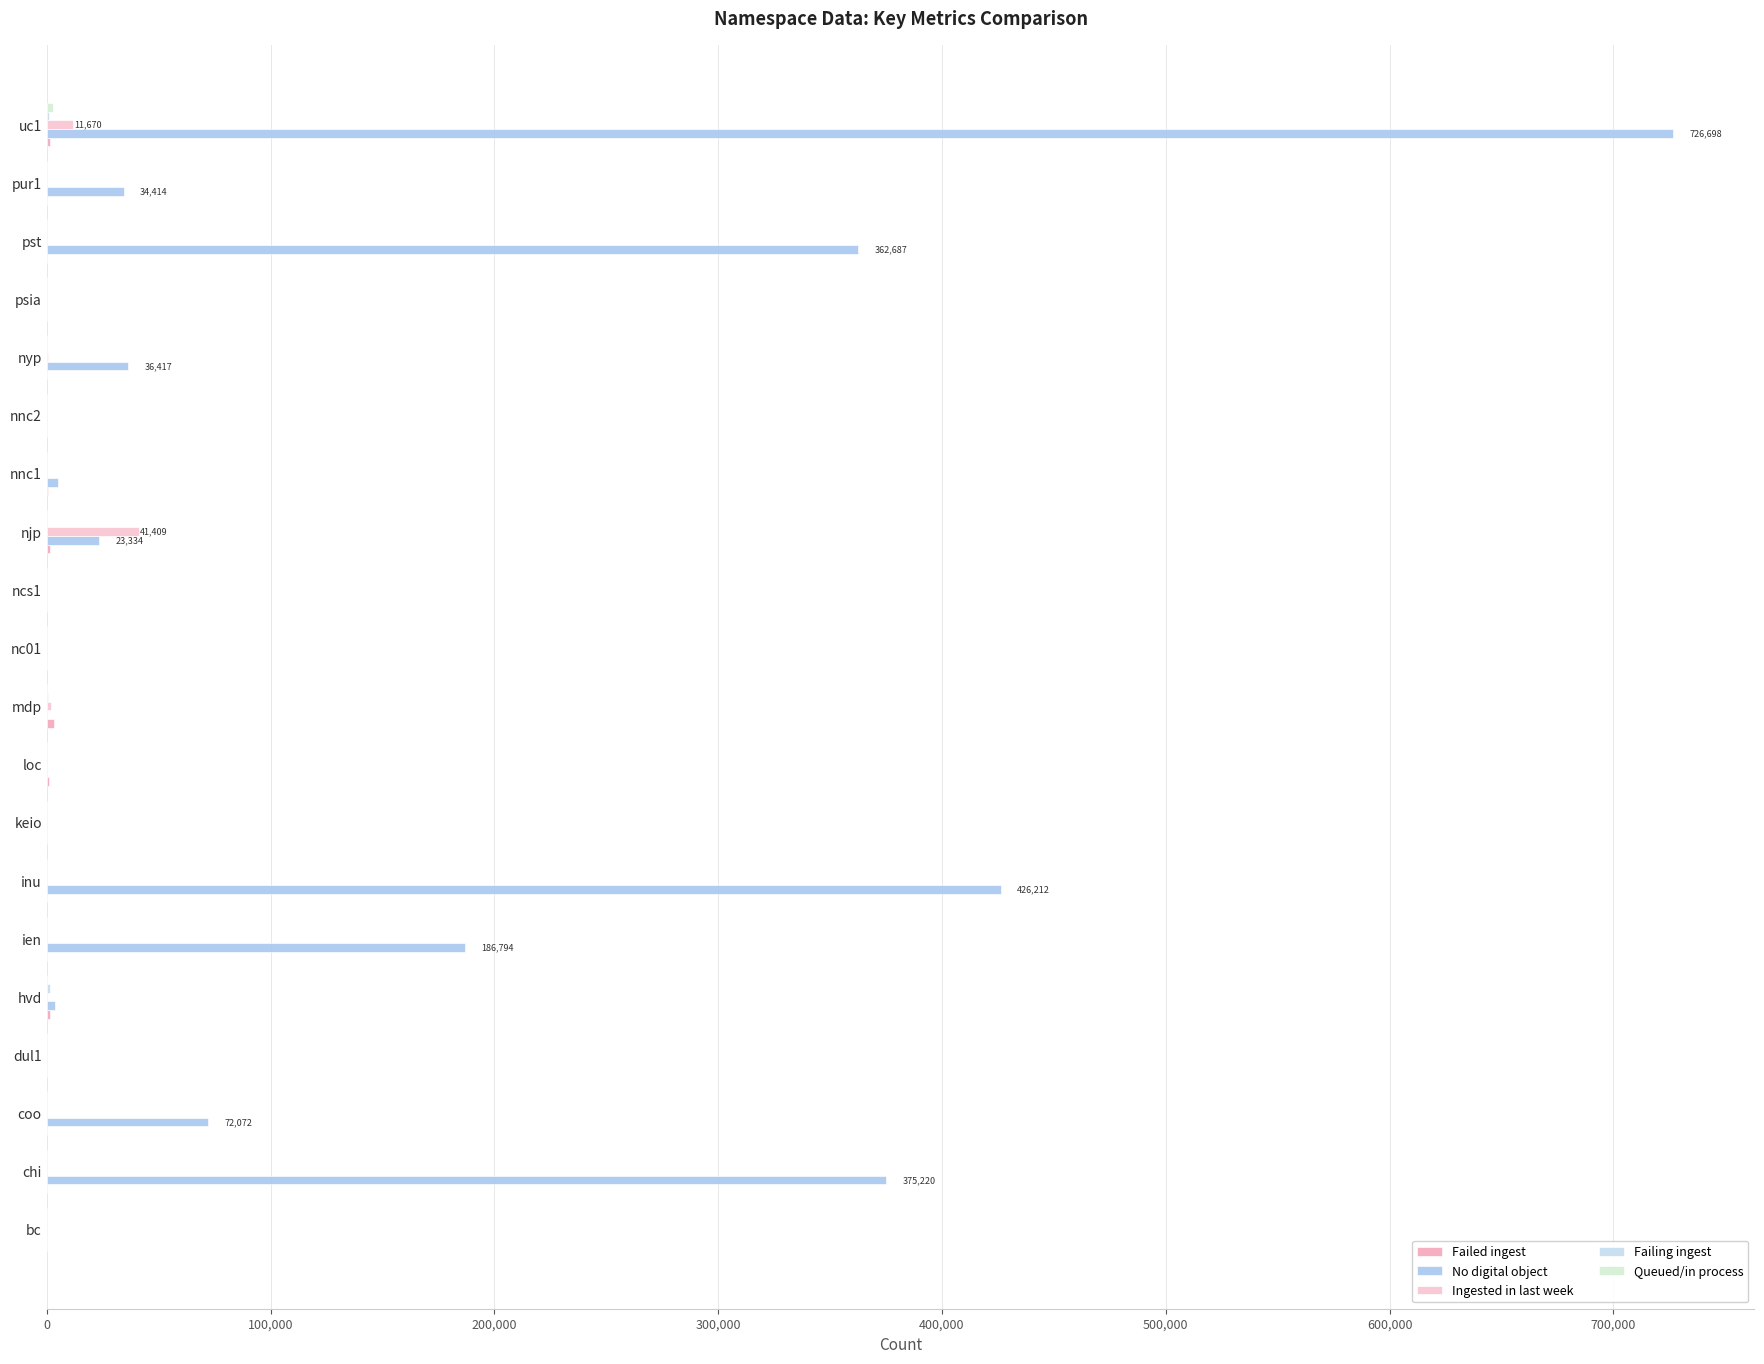

How many categories are shown in the chart?

20